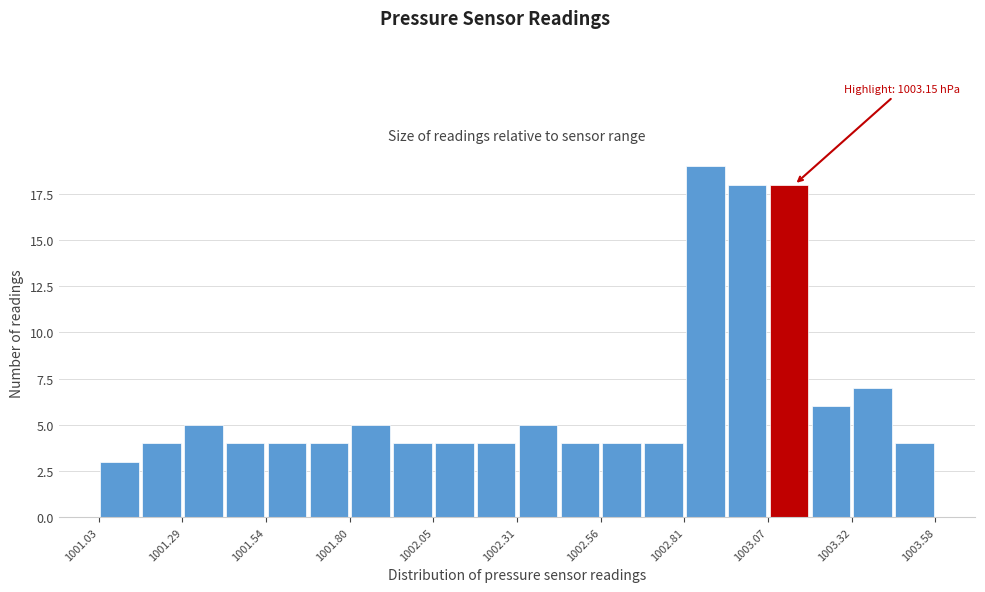

Around what value on the x-axis is the tallest bar? Give the approximate position of its centre, as read against the axis.

1002.90